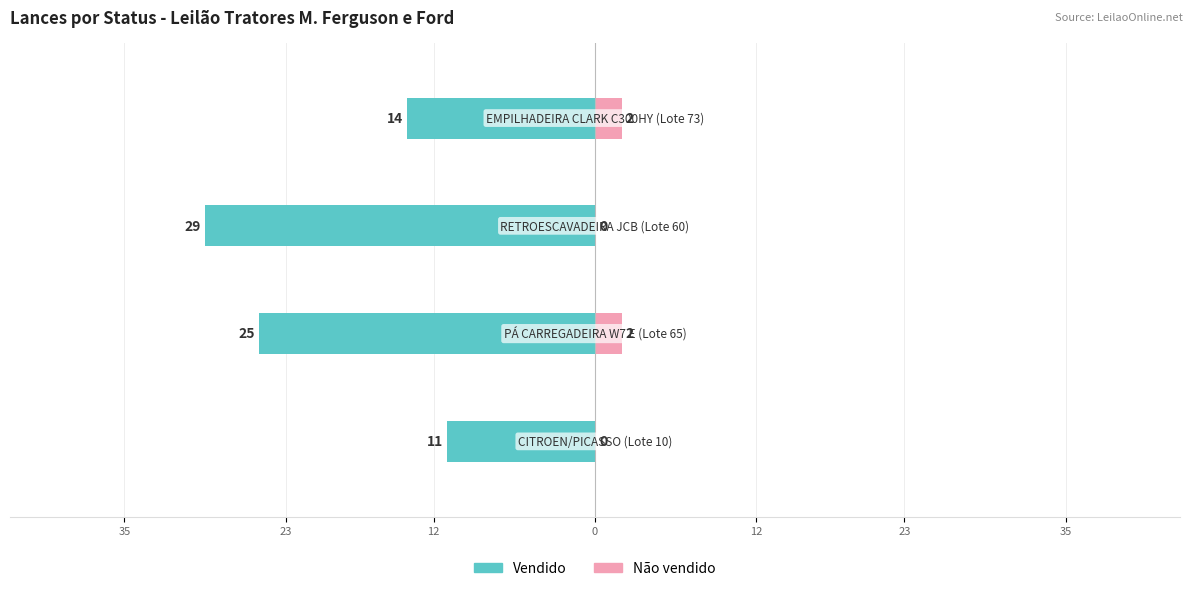

Which has a higher value, 35 or 23?

35